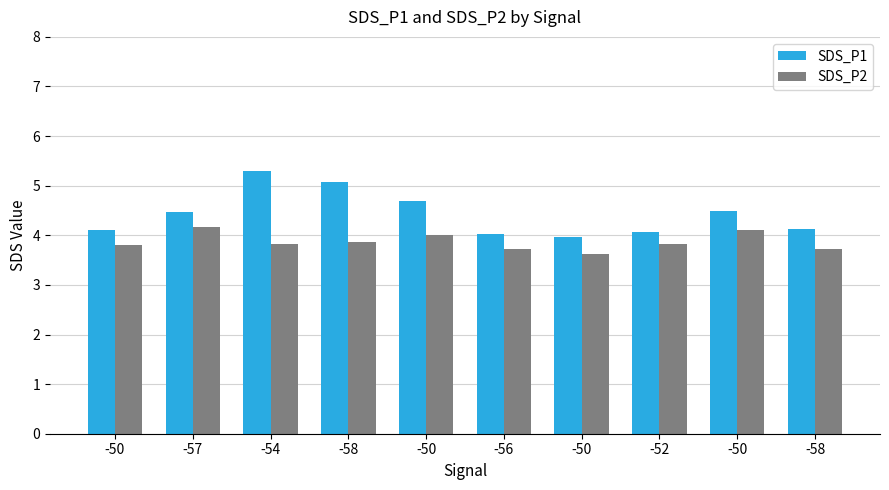

At which label is SDS_P1 closest to 4?

-50